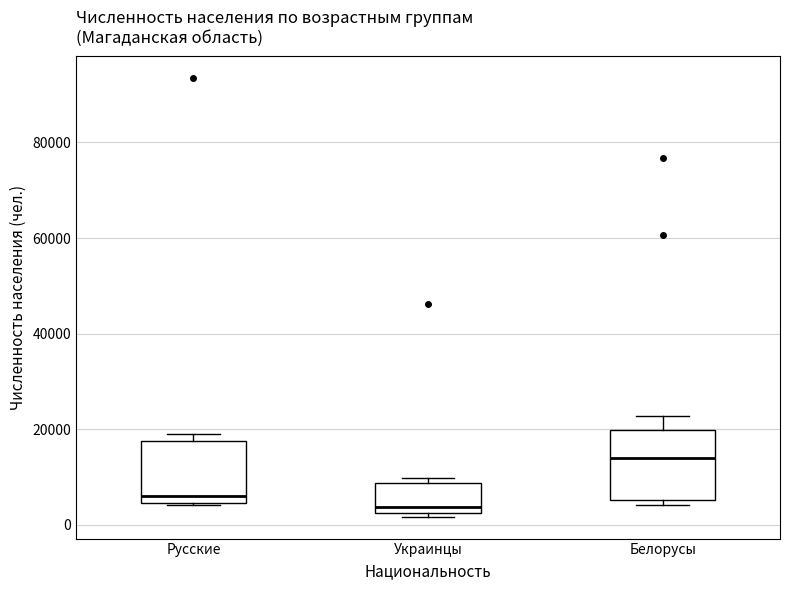

Reading left to right, read every box against the y-axis: the position of its median line, the range the box covers, and the ends of its whiskers. The values are not printed on the chart, so give them approximately, as read against the axis.

Русские: median 6000, box 4000 to 18000, whiskers 4000 to 18000 (just above the box's upper edge)
Украинцы: median 4000, box 2000 to 8000, whiskers 2000 (just below the box's lower edge) to 10000
Белорусы: median 14000, box 6000 to 20000, whiskers 4000 to 22000